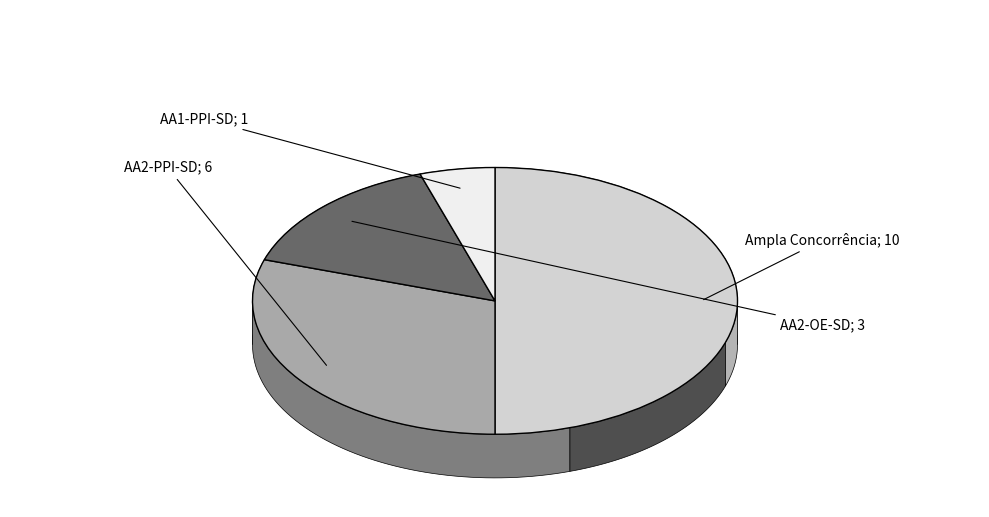

What percentage is the Ampla Concorrência slice, to the nearest percent?

50%